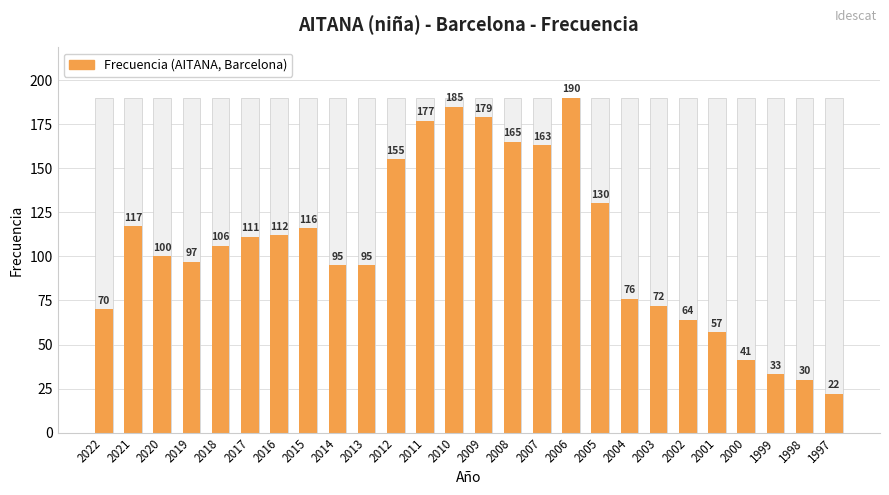

What is the value of the 10th bar from the left?

95